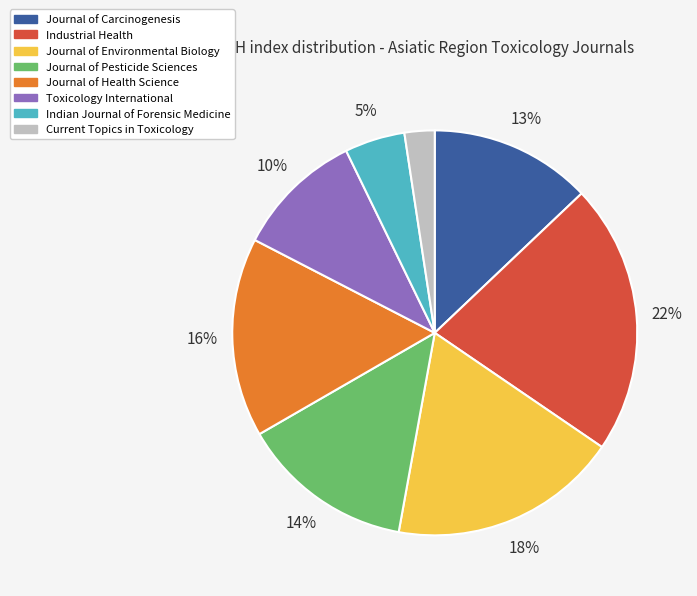

Does Current Topics in Toxicology represent more than half of the total?

No